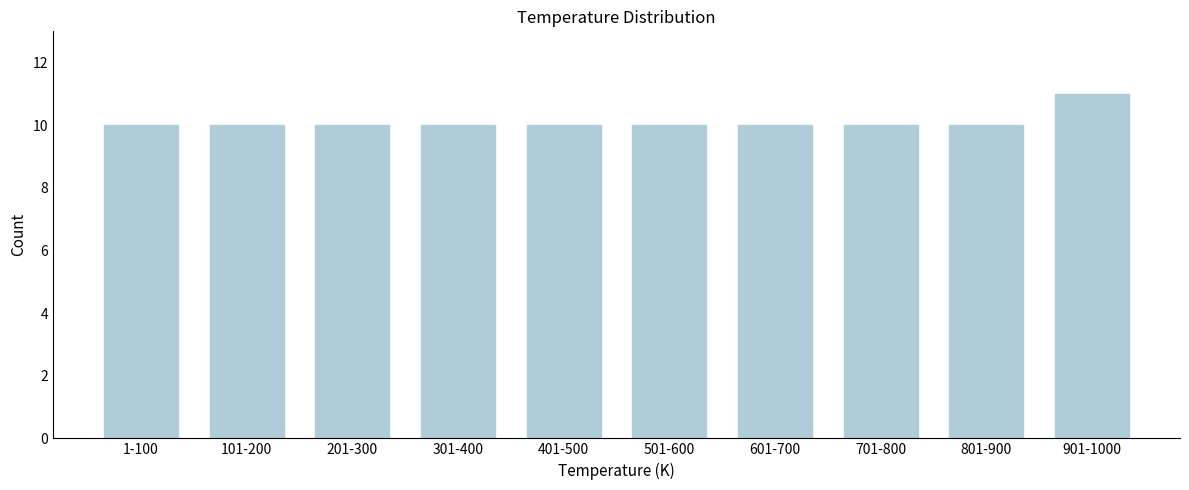

Reading right to left, list all the values displayed in this chart.

11	10	10	10	10	10	10	10	10	10